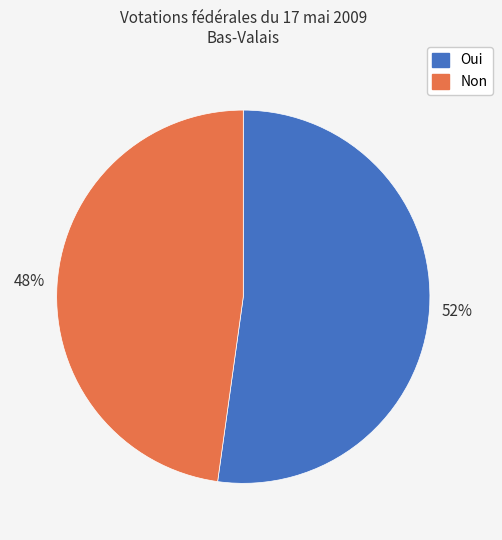

To the nearest percent, what is the difference between the largest and smallest slice percentages?

4%